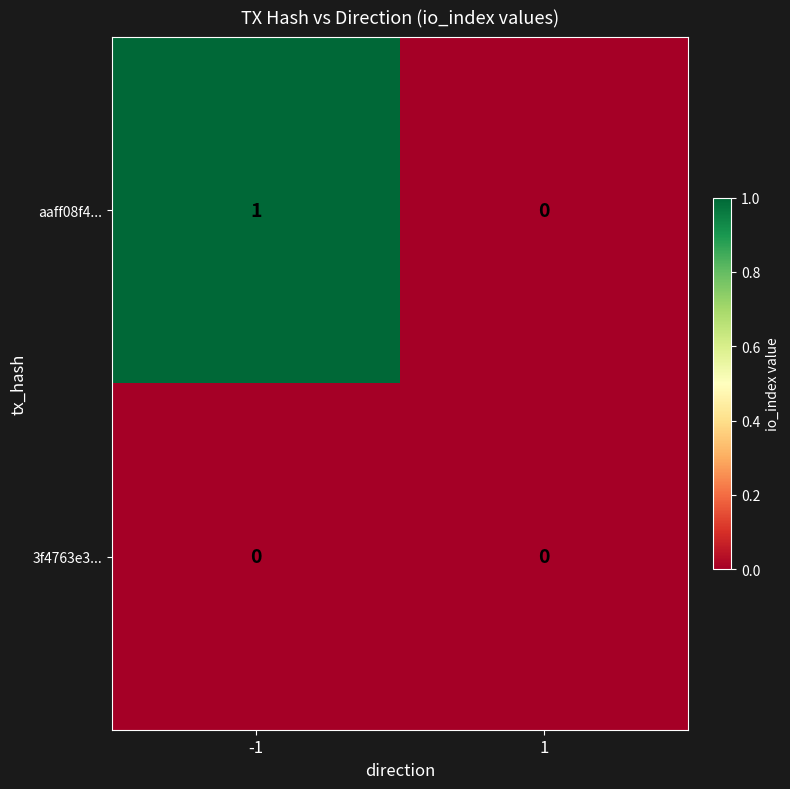

The value of aaff08f4... at -1 is 2. True or false?

False